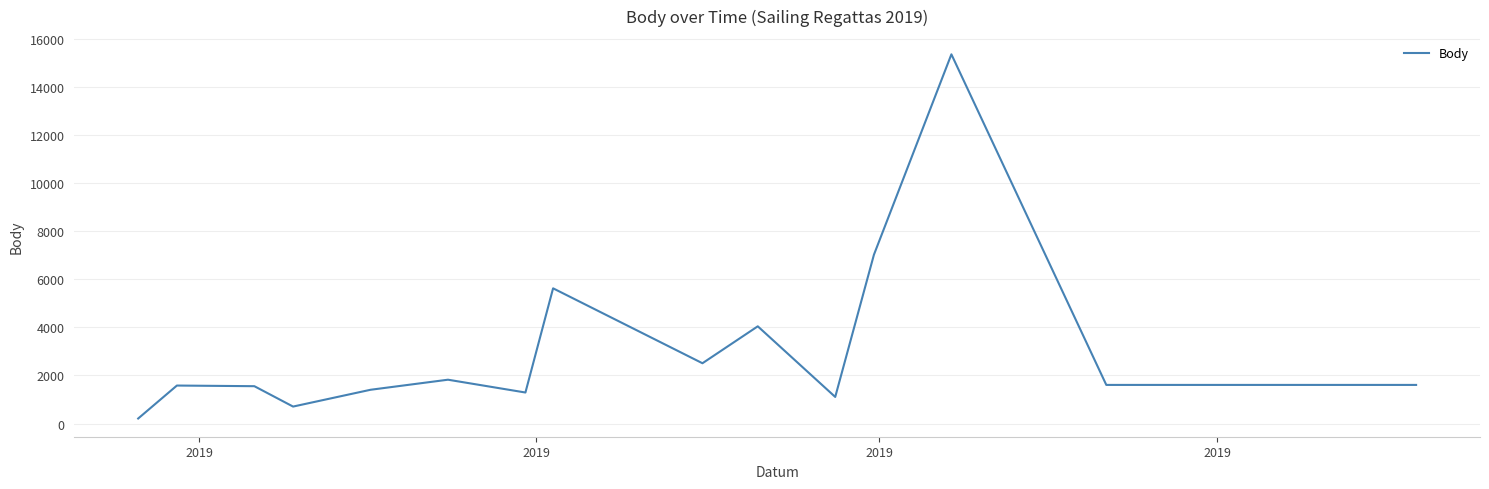

What is the maximum value shown in the chart?

15366